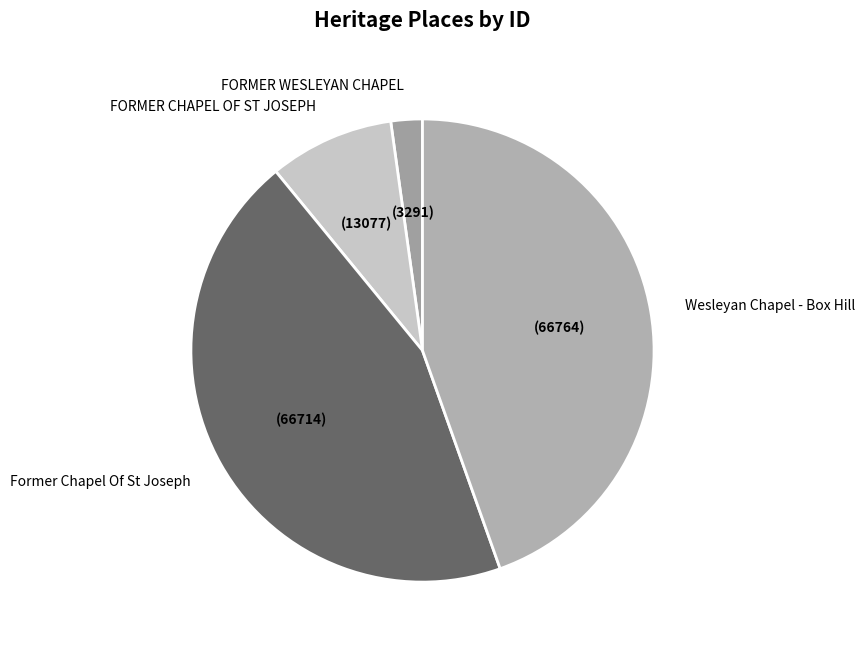

Is it true that FORMER WESLEYAN CHAPEL is 10% of the pie?

False